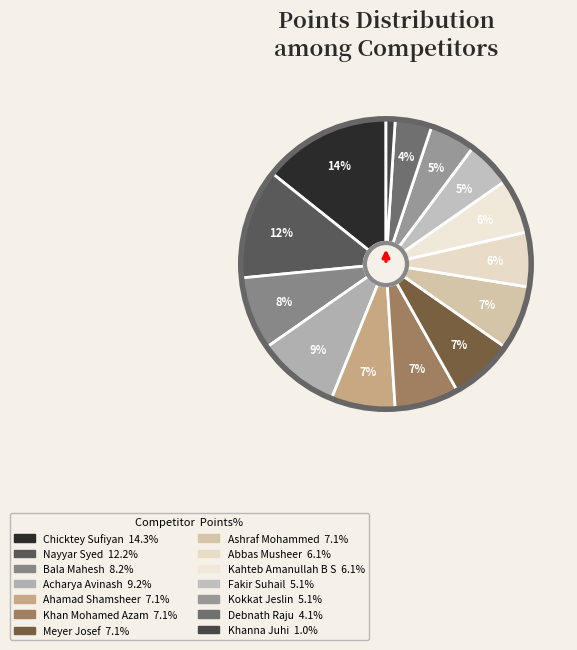

The Khanna Juhi slice represents 11% of the pie. True or false?

False